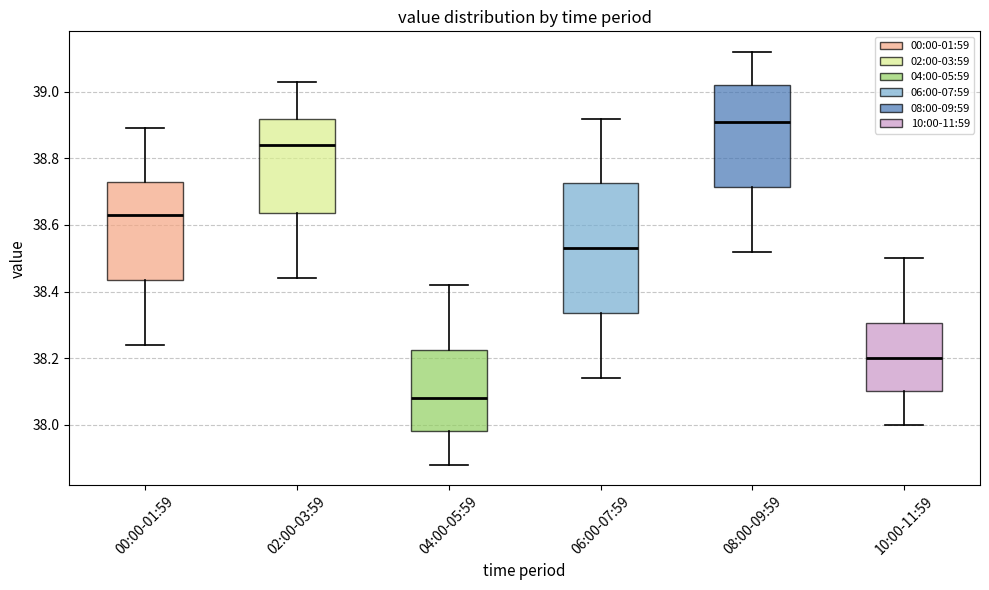

Where is the lower edge of the box for 10:00-11:59 on the y-axis? The values are not printed on the chart, so give them approximately, as read against the axis.

38.10